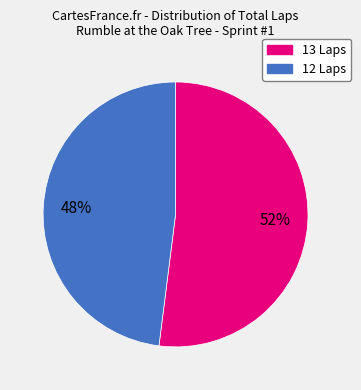

Do 13 Laps and 12 Laps together represent more than half of the pie?

Yes